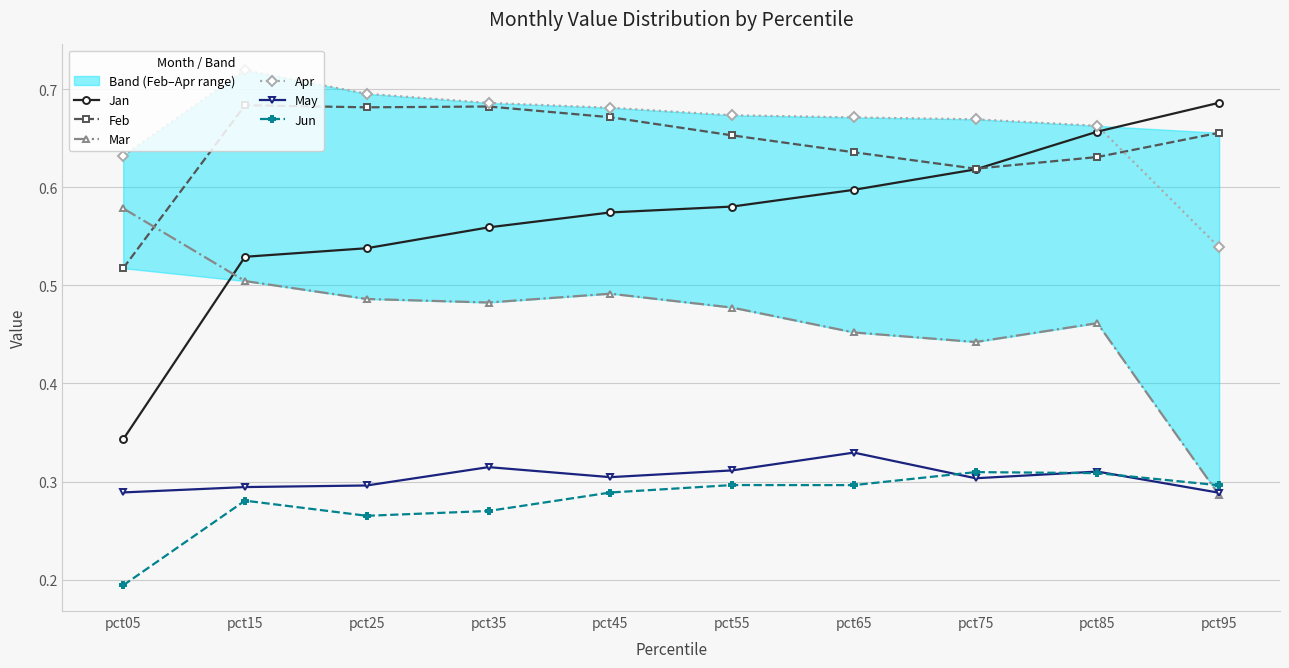

List the series in order of their peak value, highest first.

Apr, Jan, Feb, Mar, May, Jun